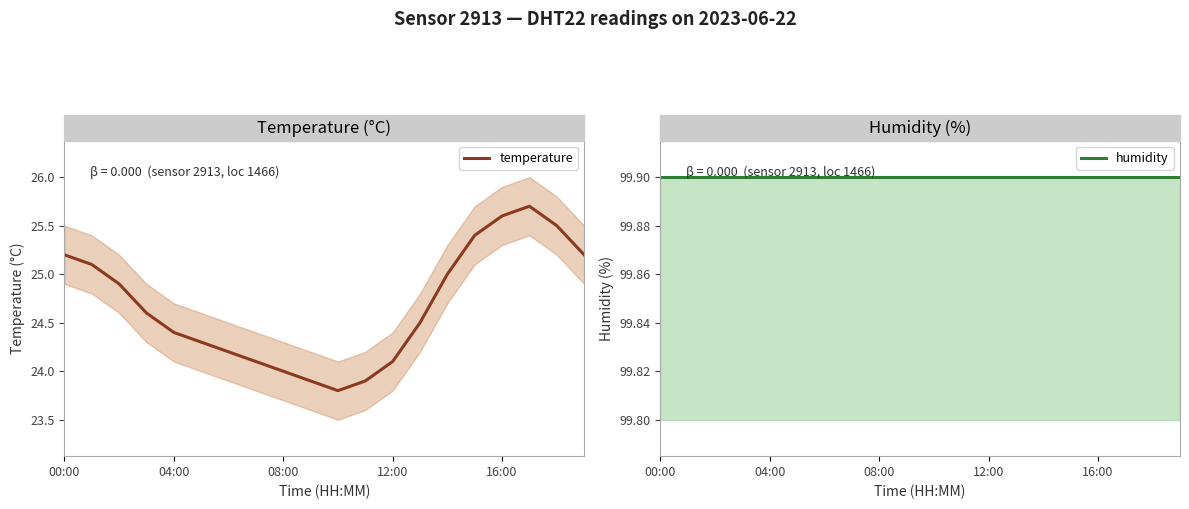

List the series in order of their peak value, lowest first.

temperature, humidity